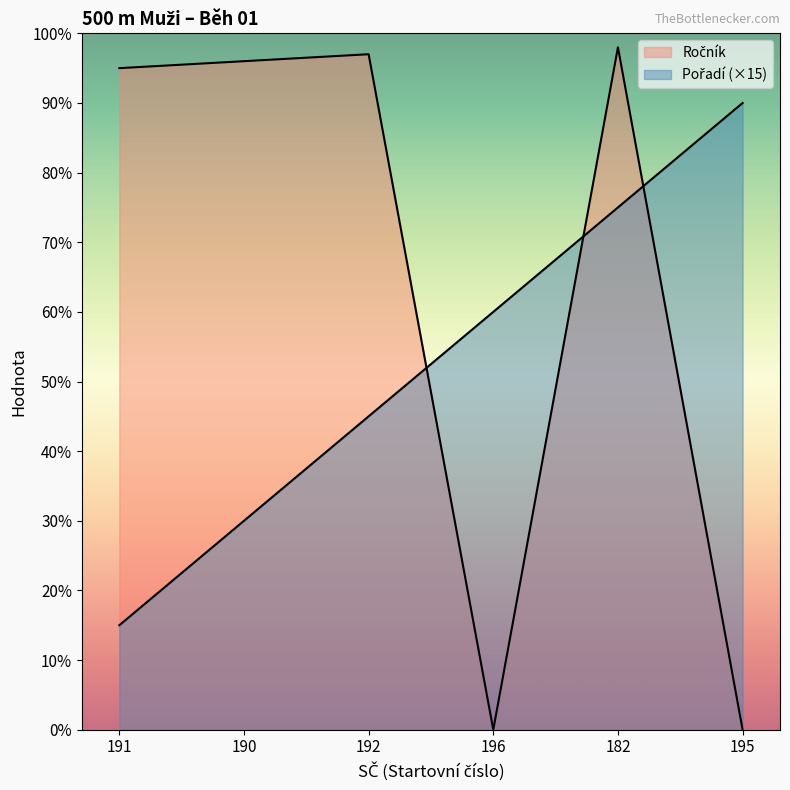

Is it true that Ročník equals 98 at 182?

True